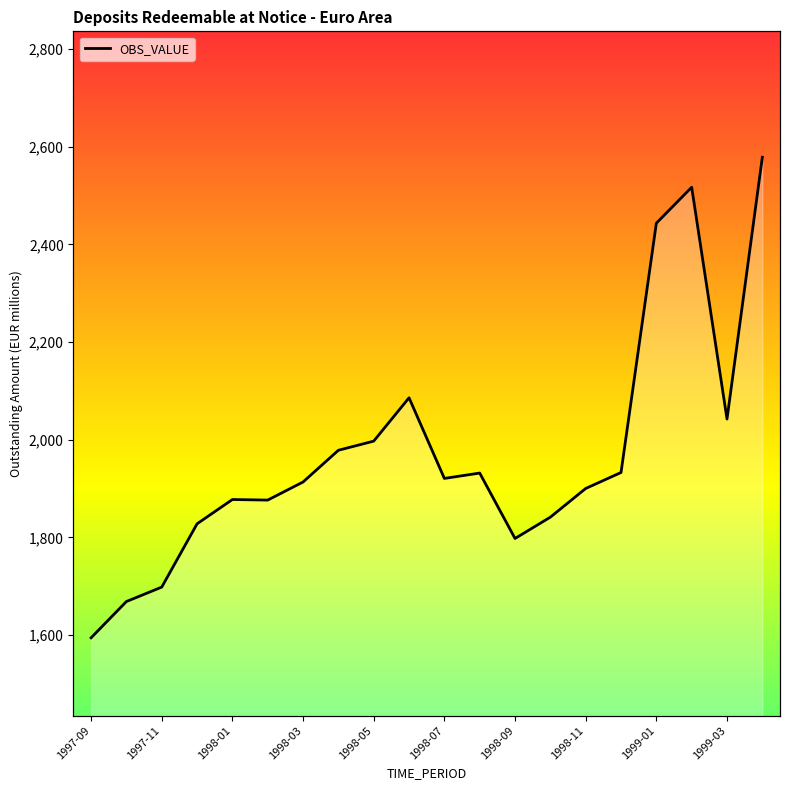

What is the value of the 3rd point from the left?

1698.1